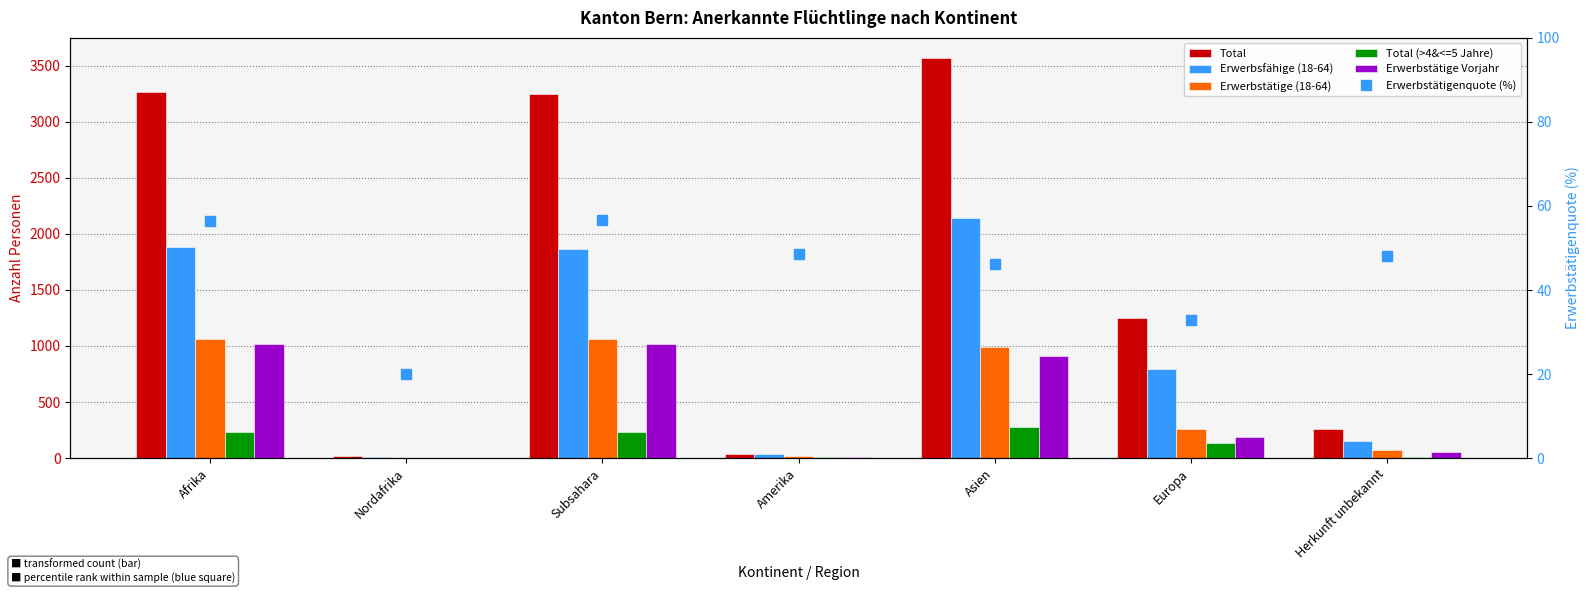

Count the number of data series in this chart.

6